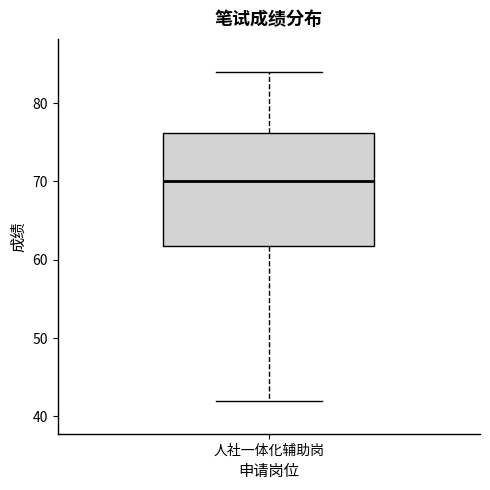

Read this box plot against the y-axis: the position of the median line, the range covered by the box, and the ends of both whiskers. The values are not printed on the chart, so give them approximately, as read against the axis.

median 70, box 62 to 76, whiskers 42 to 84